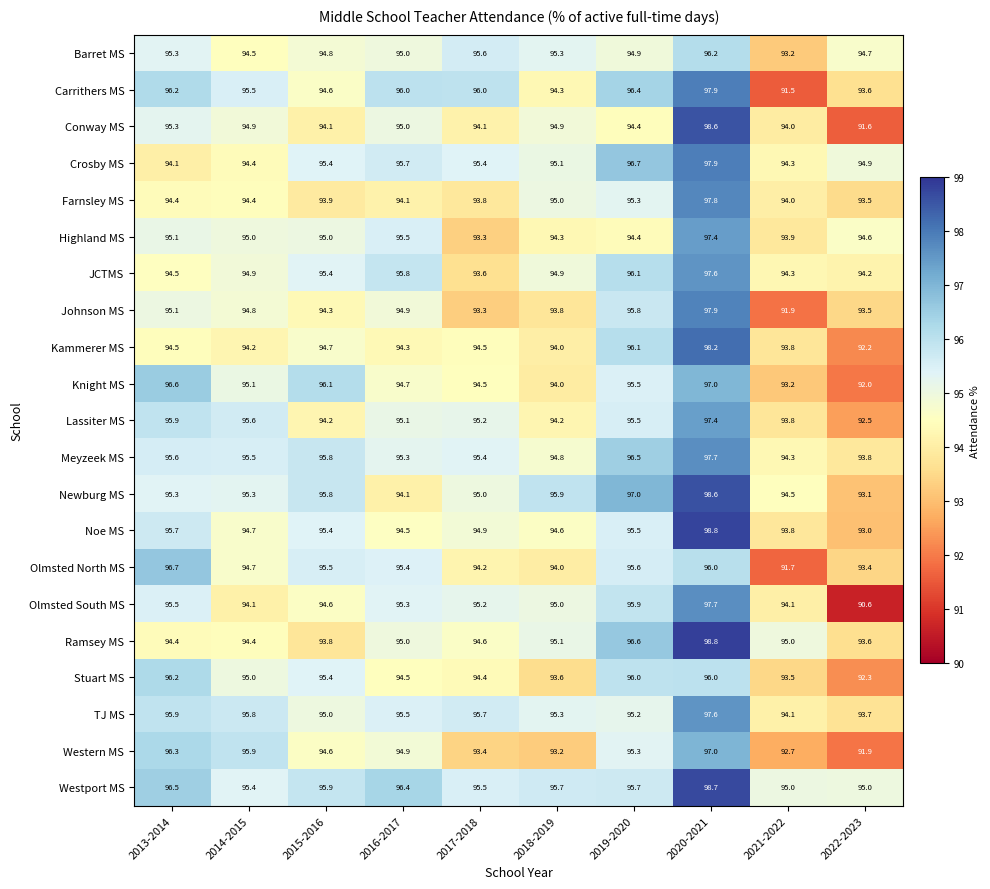

Which series has the largest range (max minus min)?

Olmsted South MS